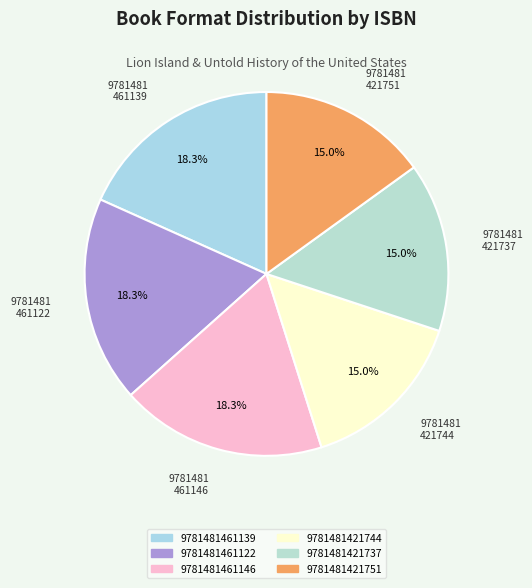

Which has a higher value, 9781481461139 or 9781481421737?

9781481461139